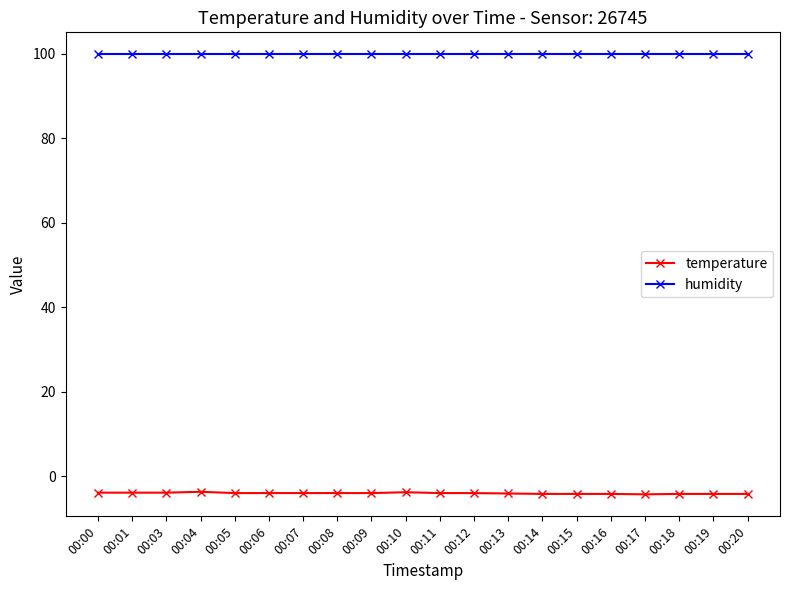

What is the spread (max minus min) of values at 00:10?

103.7